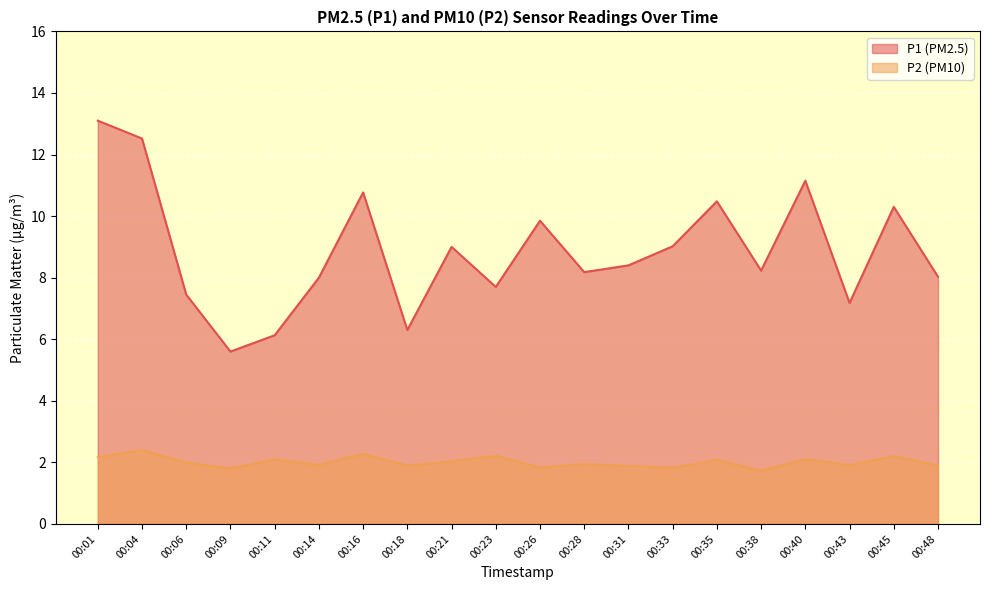

Rank the series by their maximum value, from lowest to highest.

P2 (PM10), P1 (PM2.5)